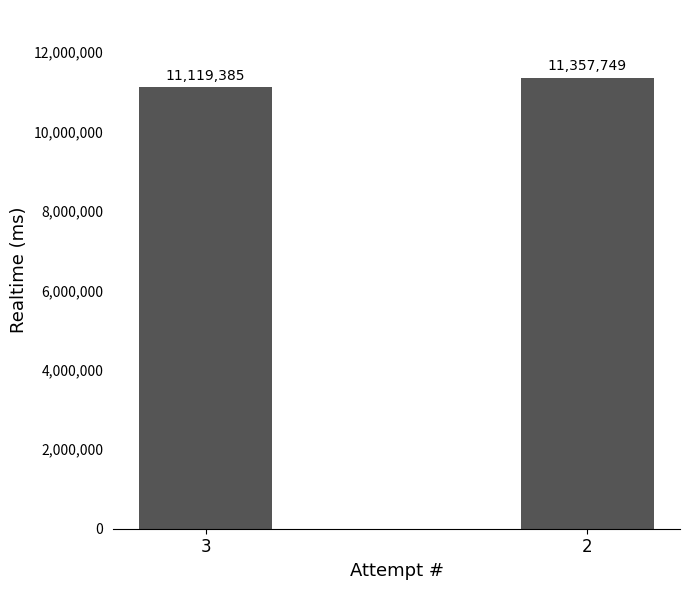

What is the greatest value displayed?

11357749